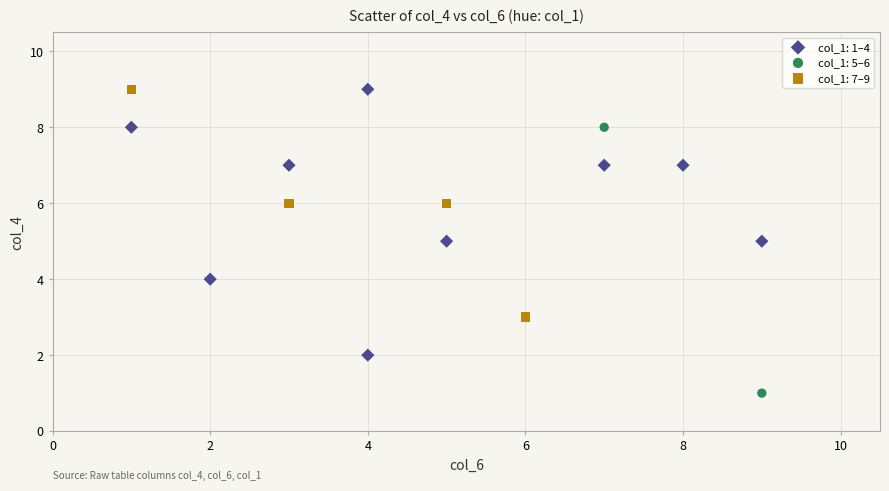

What are all the series names shown in the legend?

col_1: 1–4, col_1: 5–6, col_1: 7–9